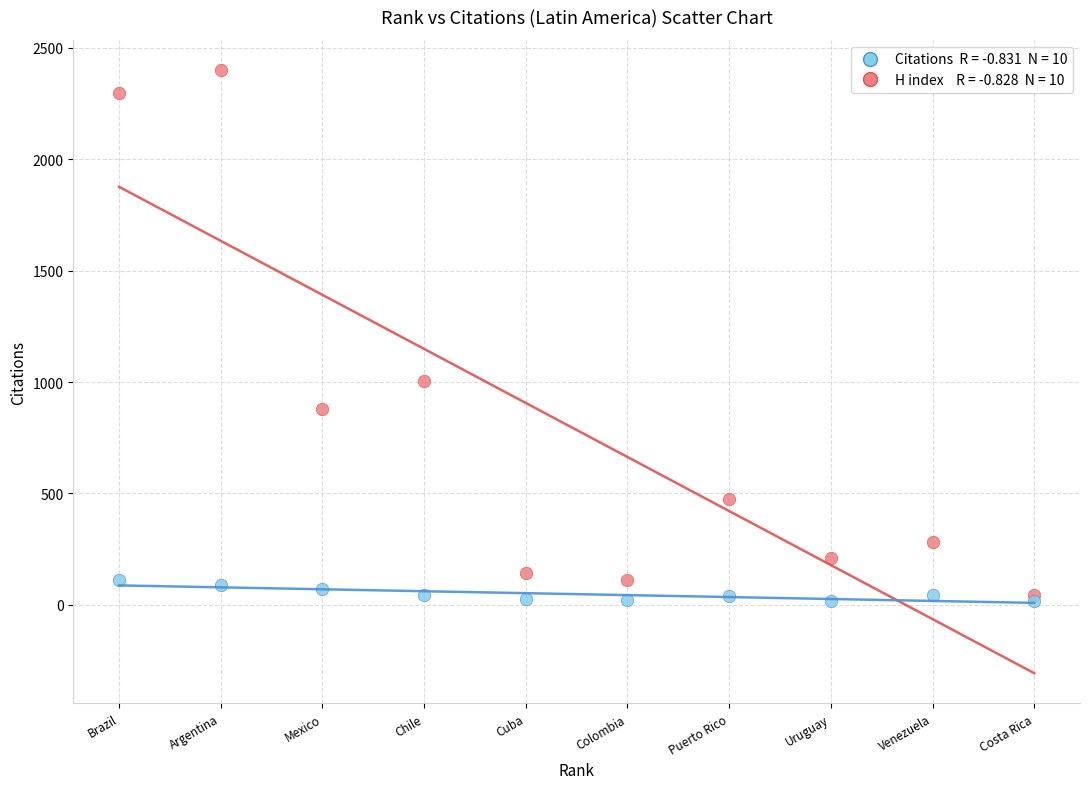

Across all series, what Y value is closest to 1209?

1005